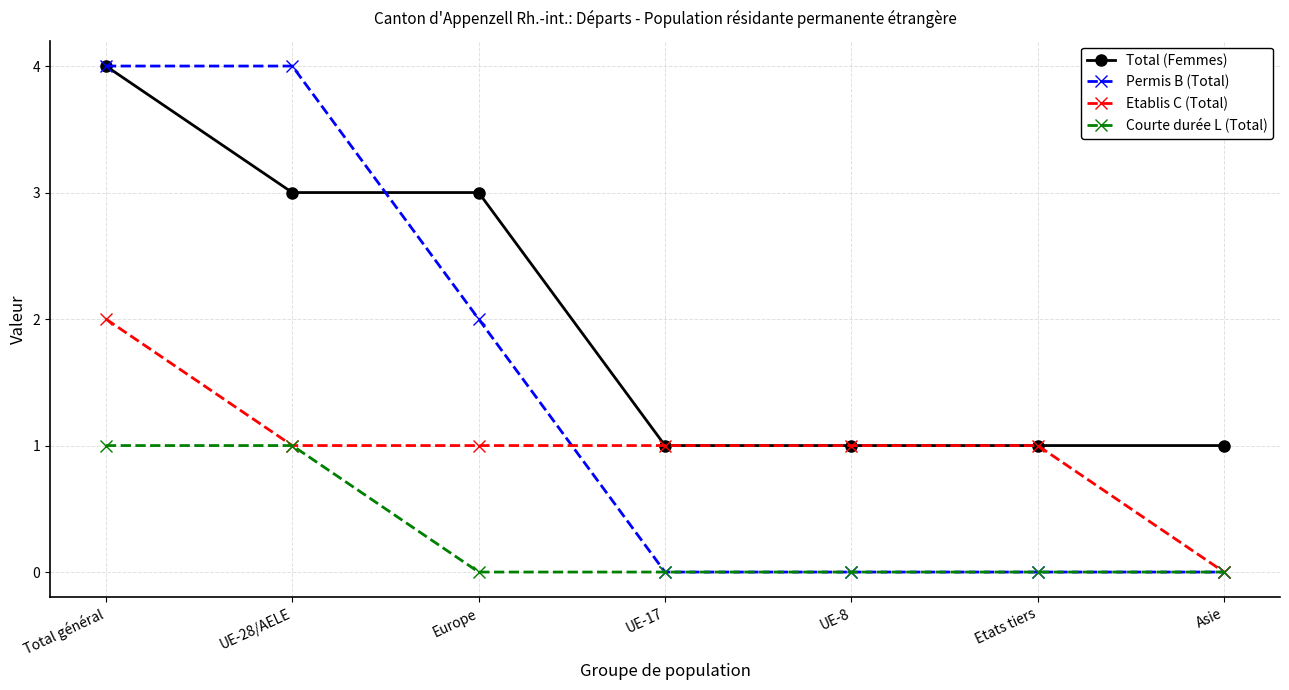

Which series has the largest total across all categories?

Total (Femmes)